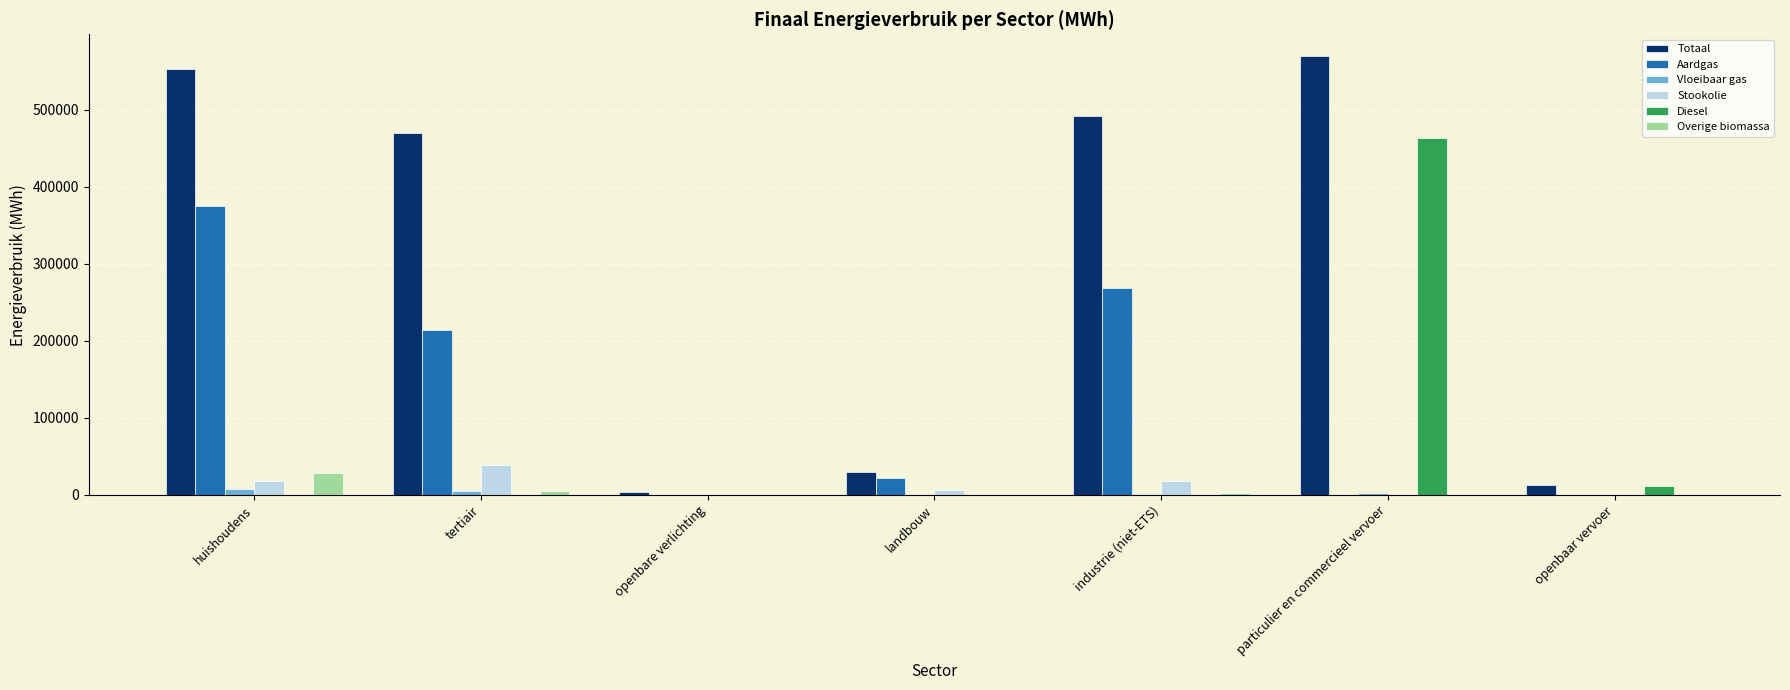

Between huishoudens and tertiair, which series saw the biggest shift?

Aardgas